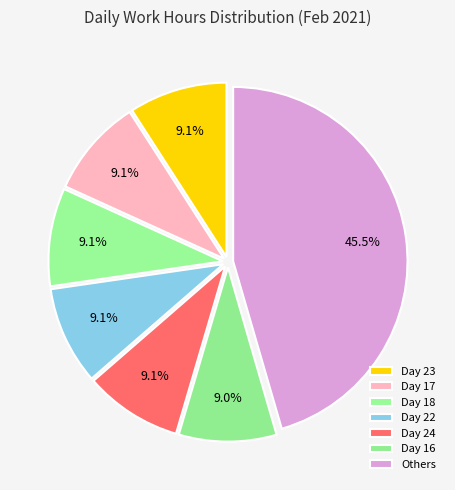

How many slices are in this pie chart?

7